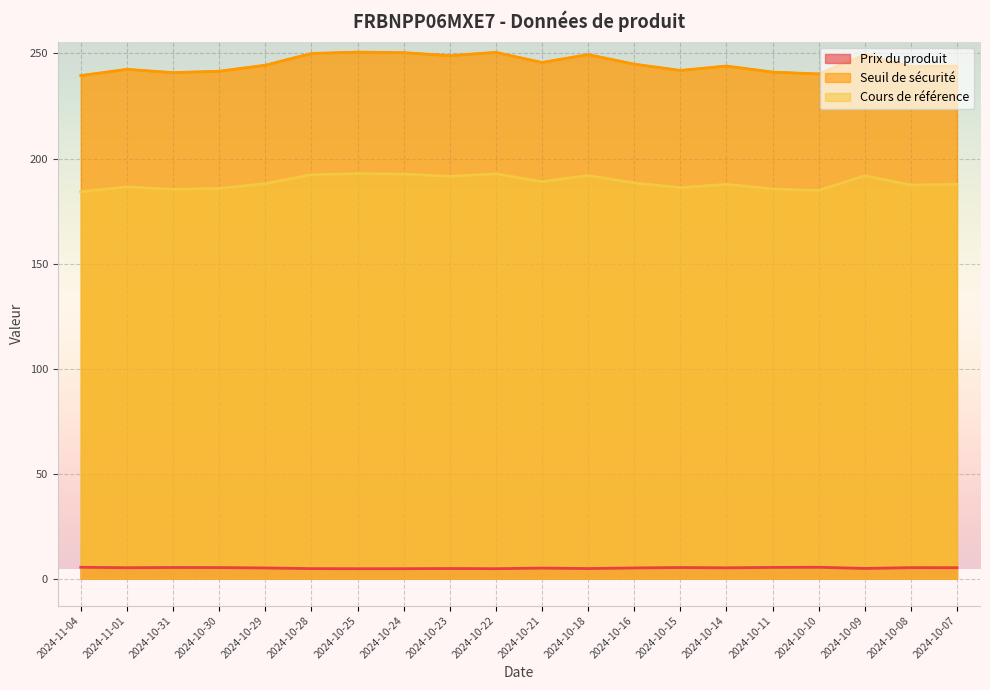

How many data points does each series have?

20